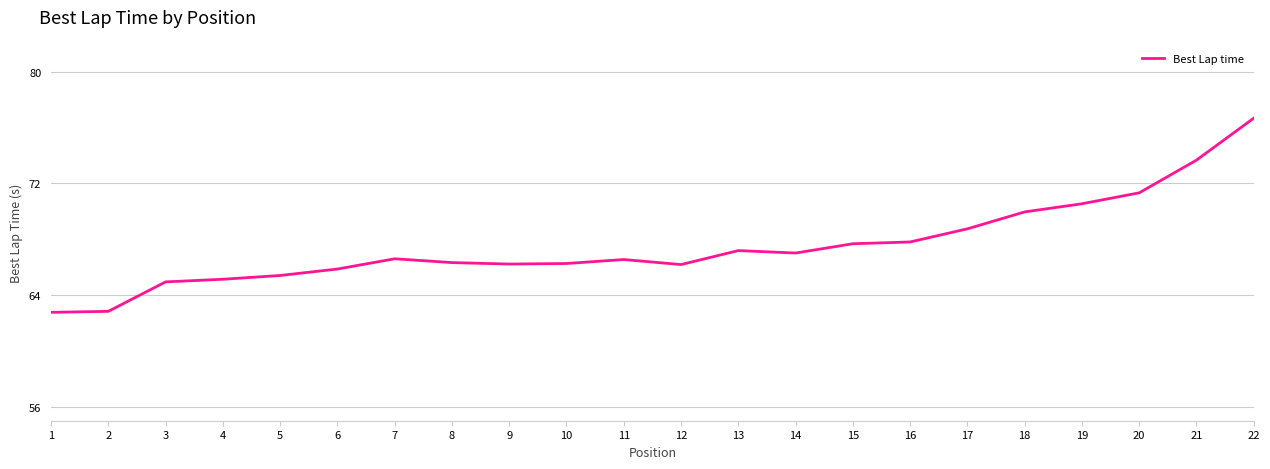

Where is the data nearest to the value 69?

17